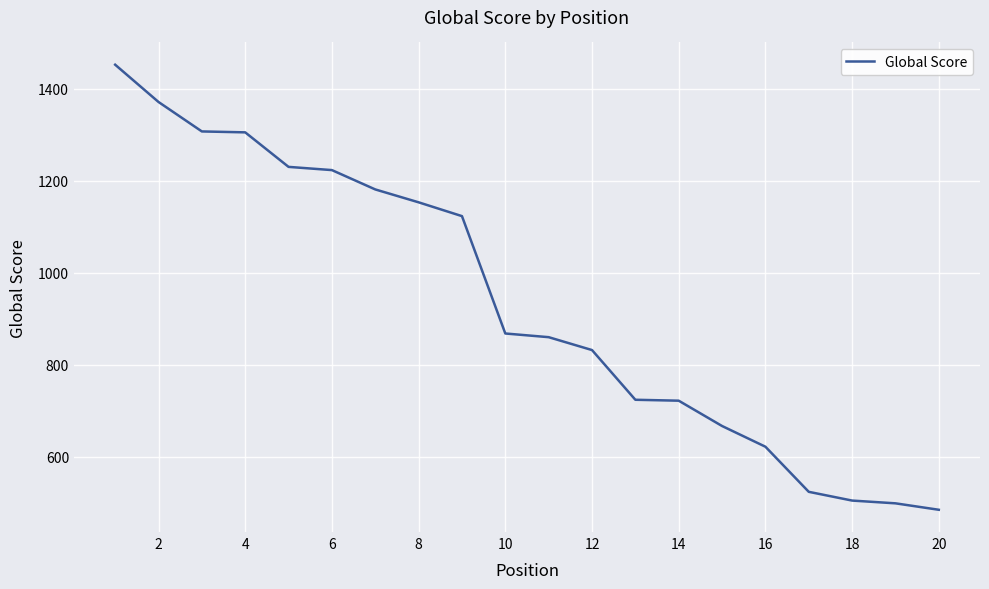

What is the difference between the maximum and minimum values?

967